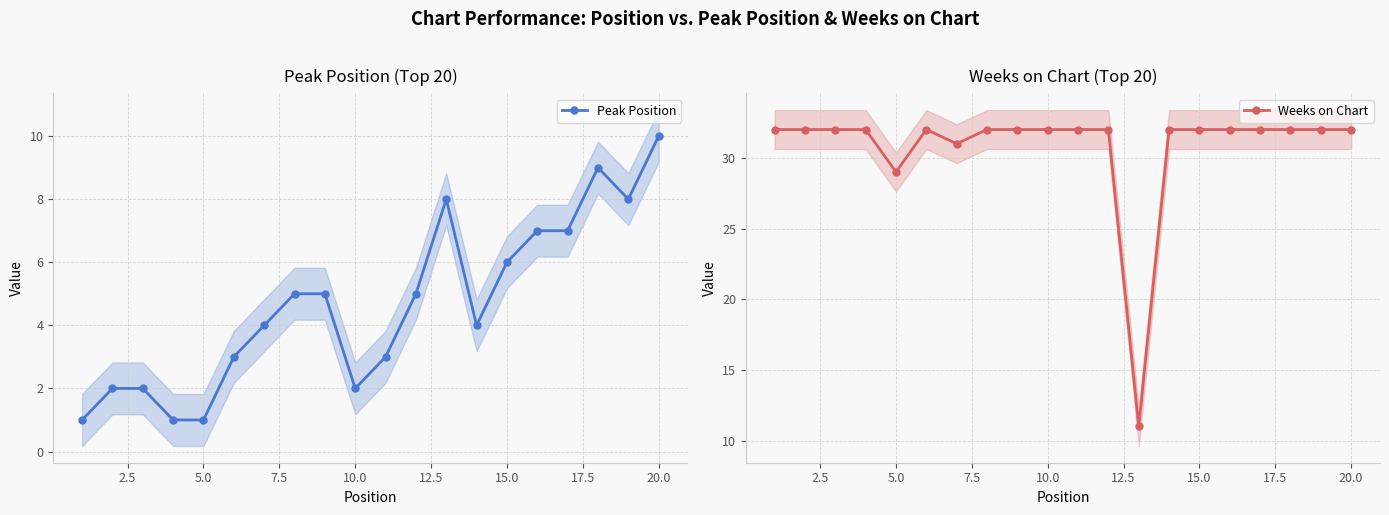

In Weeks on Chart, how many points are higher than both neighbors (excluding endpoints)?

1